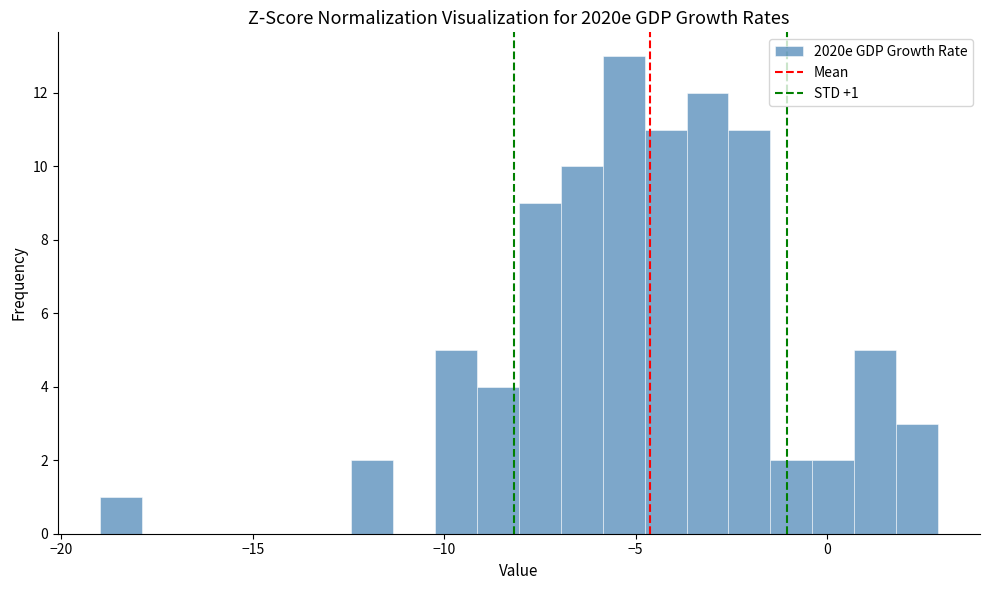

Around what value on the x-axis is the tallest bar? Give the approximate position of its centre, as read against the axis.

-5.5